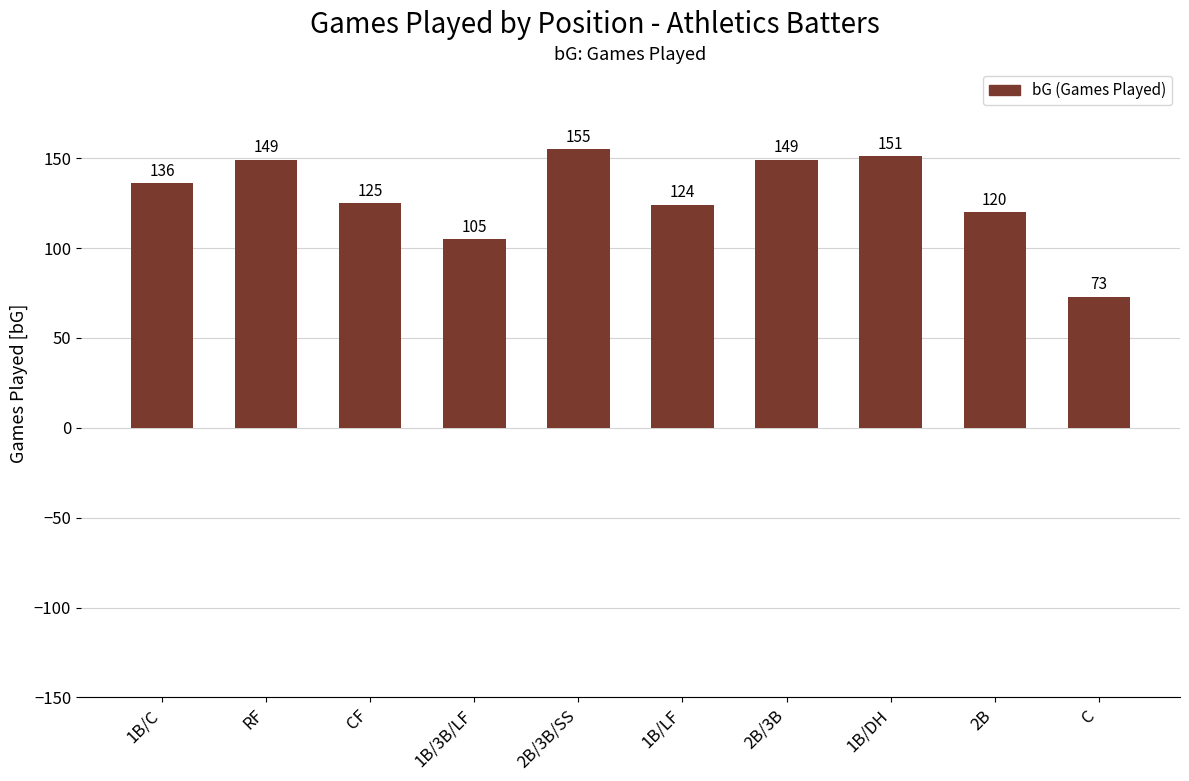

True or false: the data shows 124 at 1B/LF.

True